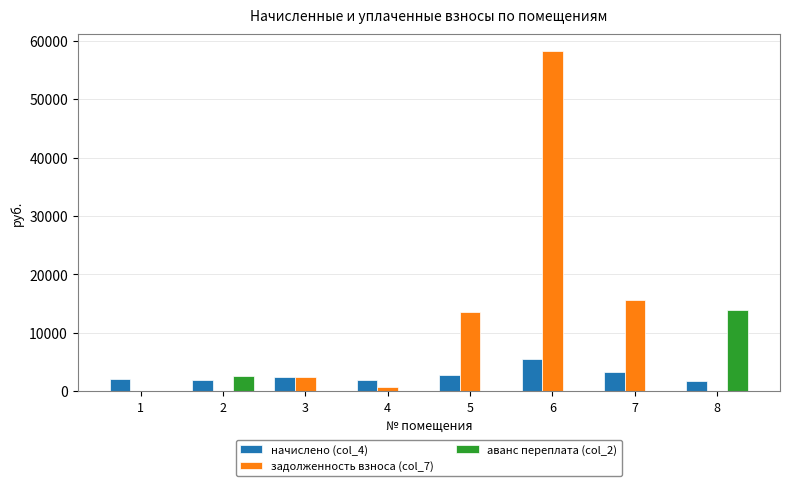

What is the maximum value for задолженность взноса (col_7)?

58207.0